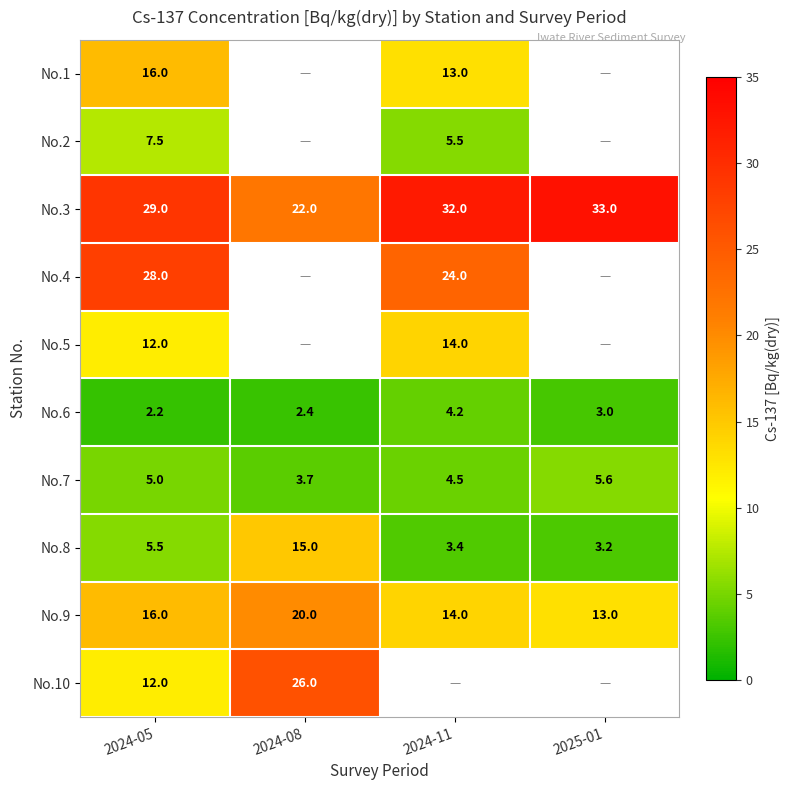

List the labels in order of No.3 value, largest first.

2025-01, 2024-11, 2024-05, 2024-08